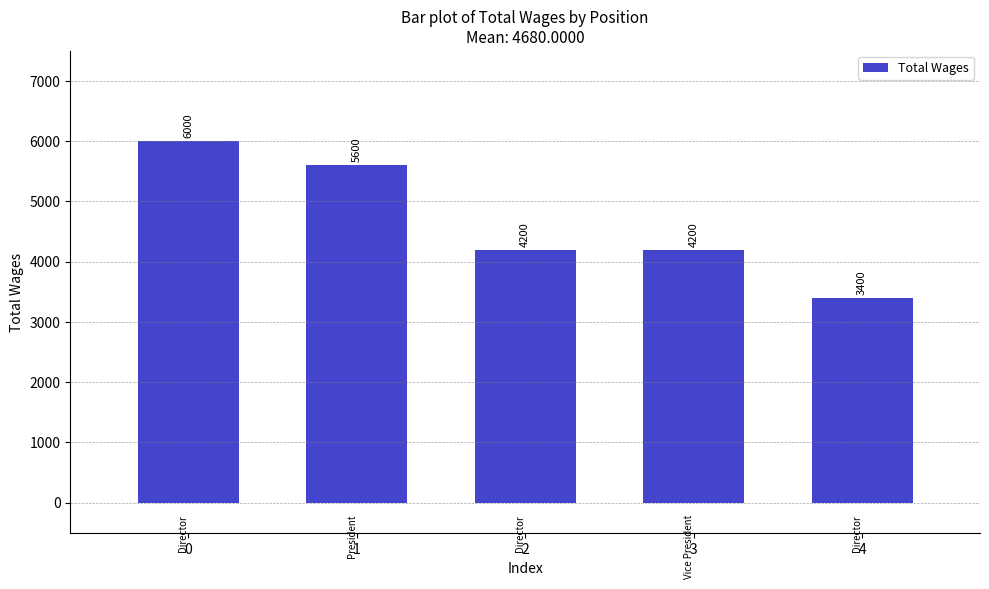

How many values are between 4200 and 5600?

3